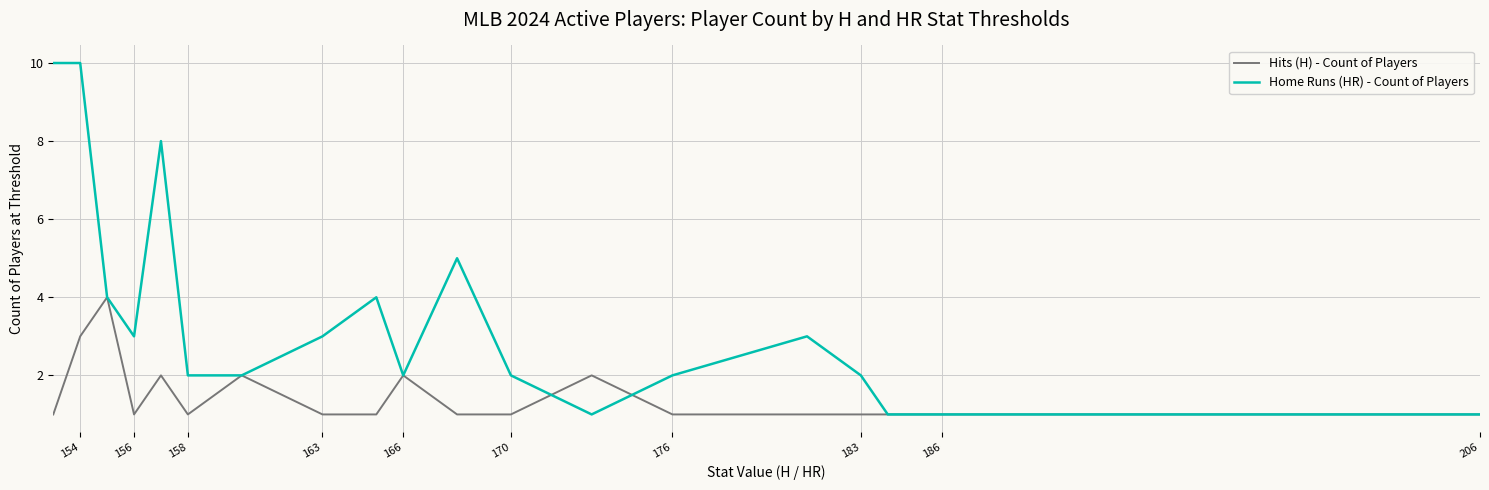

Which series has the widest spread of values?

Home Runs (HR) - Count of Players